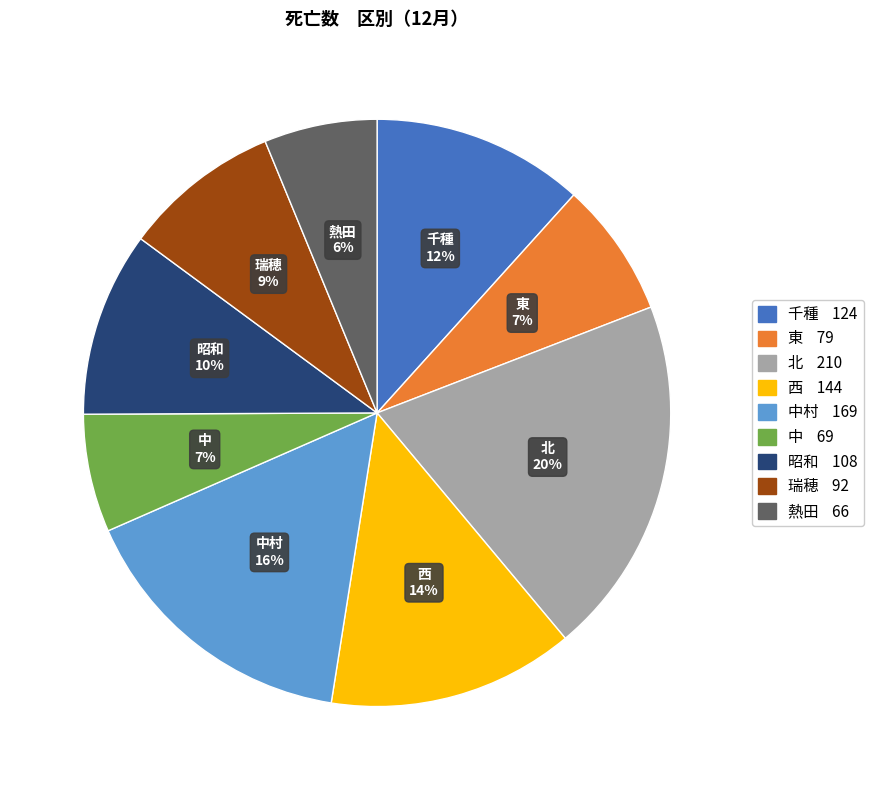

Does any single category account for the majority?

No